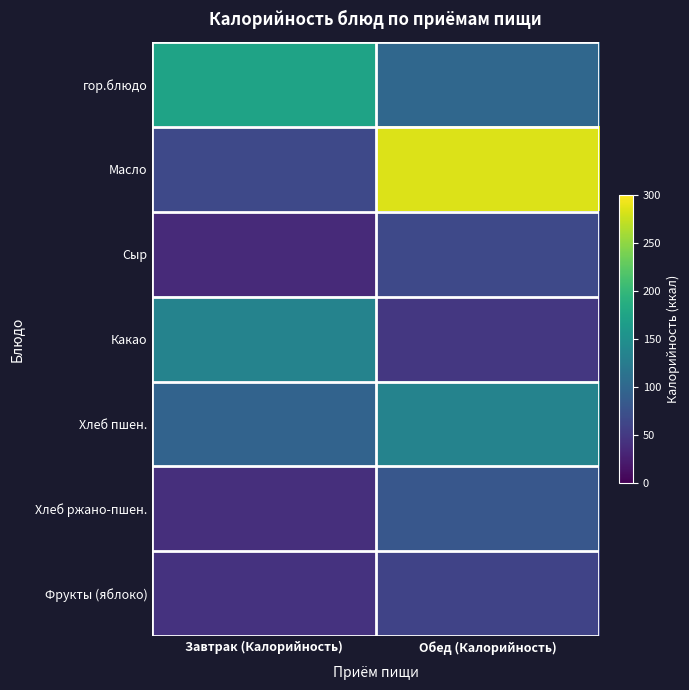

Reading left to right, transcribe all the data shown in this chart.

гор.блюдо: Завтрак (Калорийность)=173.6	Обед (Калорийность)=100.4
Масло: Завтрак (Калорийность)=66.1	Обед (Калорийность)=284.5
Сыр: Завтрак (Калорийность)=36.3	Обед (Калорийность)=66.1
Какао: Завтрак (Калорийность)=134.2	Обед (Калорийность)=48.4
Хлеб пшен.: Завтрак (Калорийность)=95.3	Обед (Калорийность)=134.2
Хлеб ржано-пшен.: Завтрак (Калорийность)=40.2	Обед (Калорийность)=81.9
Фрукты (яблоко): Завтрак (Калорийность)=44.4	Обед (Калорийность)=60.2